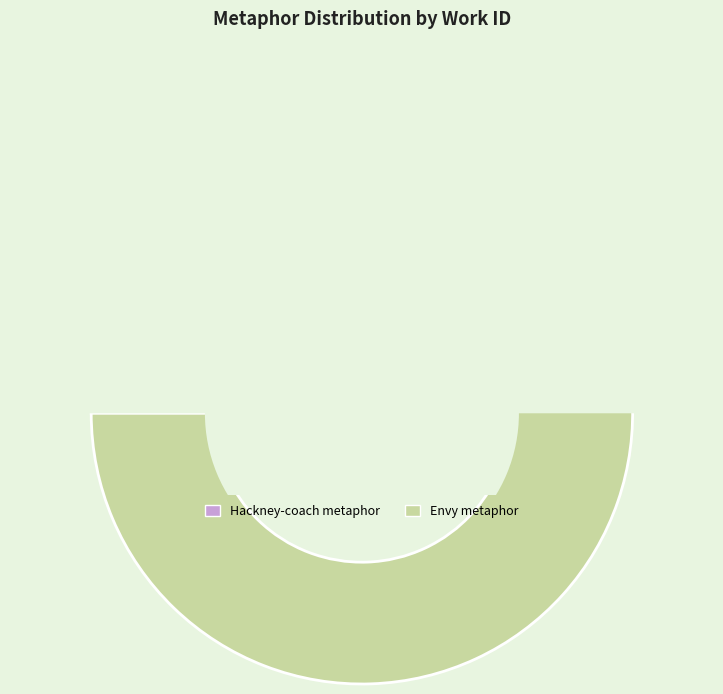

What is the ratio of the value at Hackney-coach (Man in this world) to the value at Envy in courts and cottages?

1.0